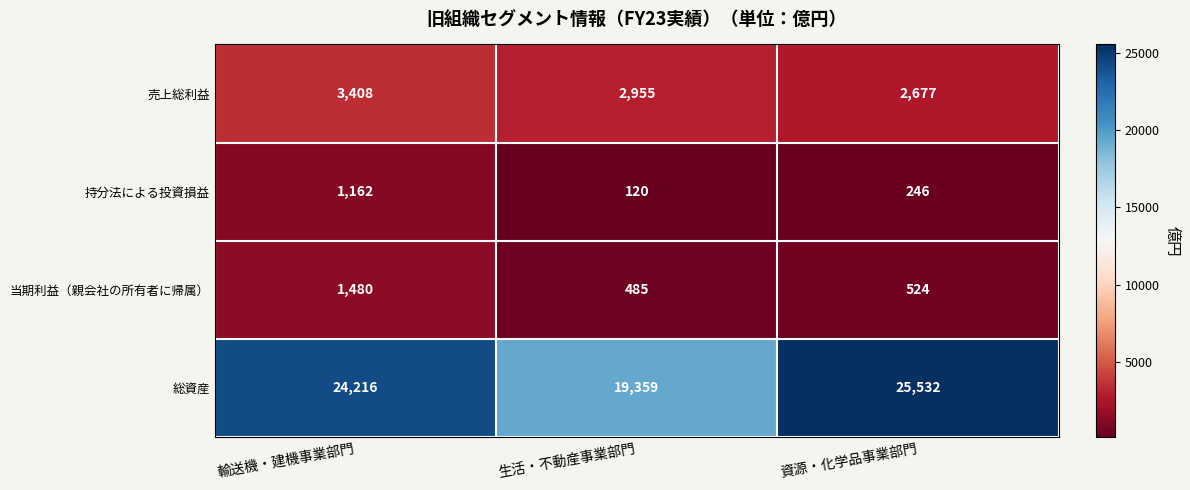

What is the sum of the 持分法による投資損益 values at 資源・化学品事業部門 and 輸送機・建機事業部門?

1408